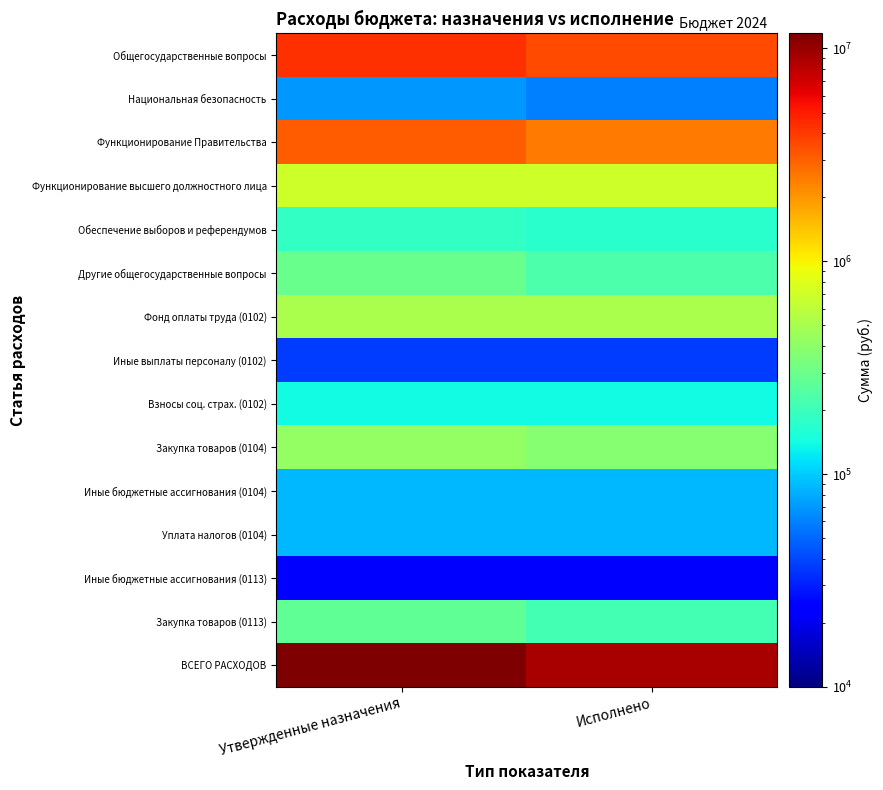

At how many categories does at least one series exceed 1502467?

2